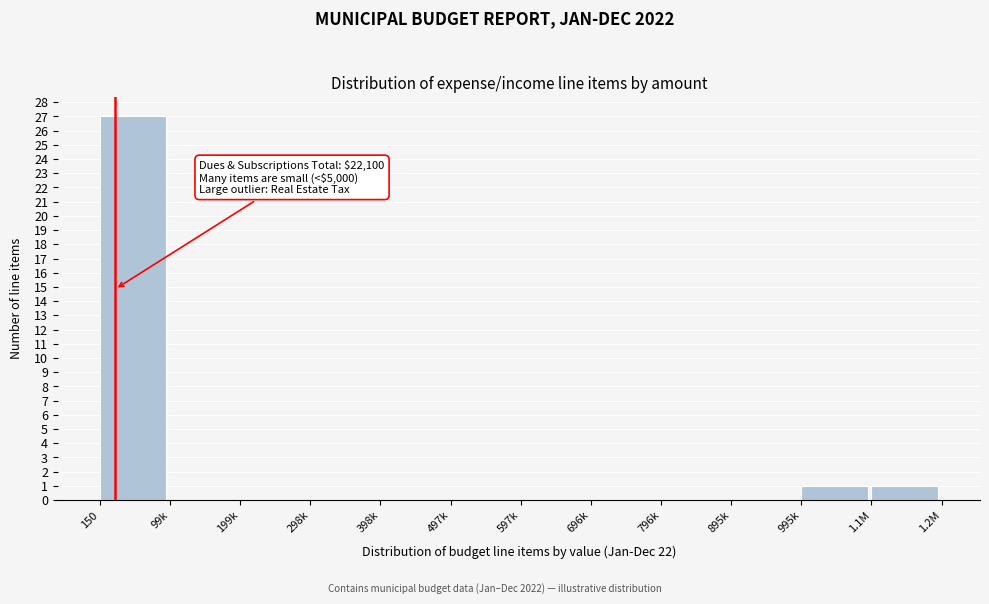

Reading left to right, what are all the values shown in this chart?

150=27	99k=0	199k=0	298k=0	398k=0	497k=0	597k=0	696k=0	796k=0	895k=0	995k=1	1.1M=1